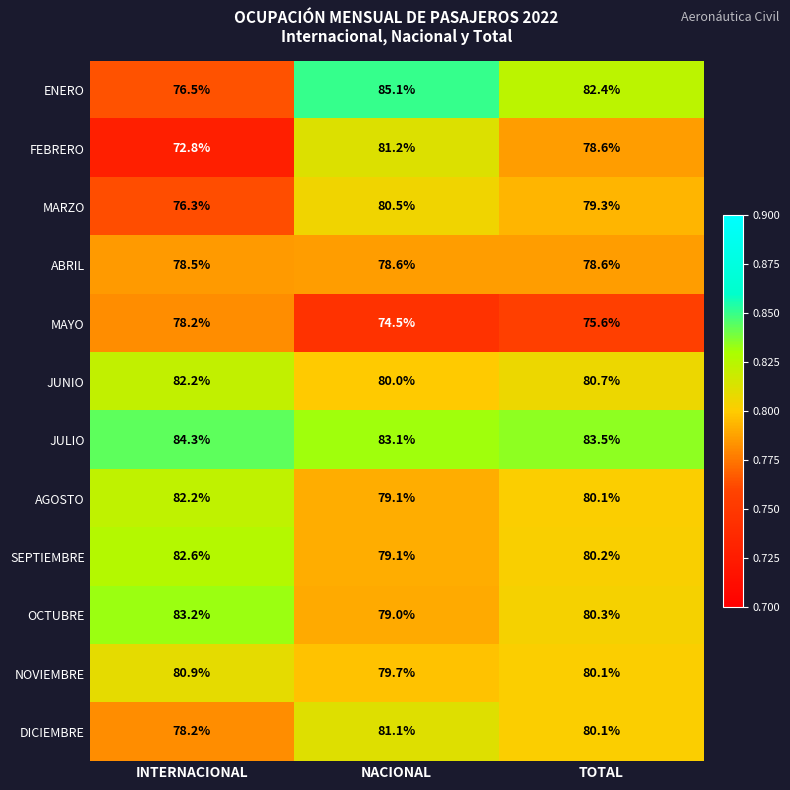

Which series changed the most between INTERNACIONAL and NACIONAL?

ENERO